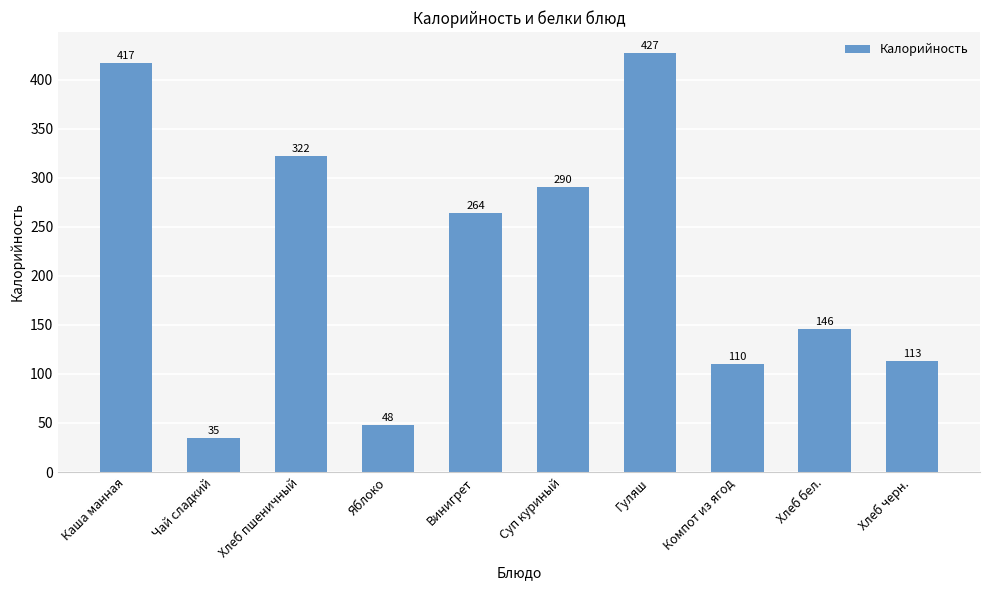

What is the ratio of the value at Хлеб пшеничный to the value at Яблоко?

6.7